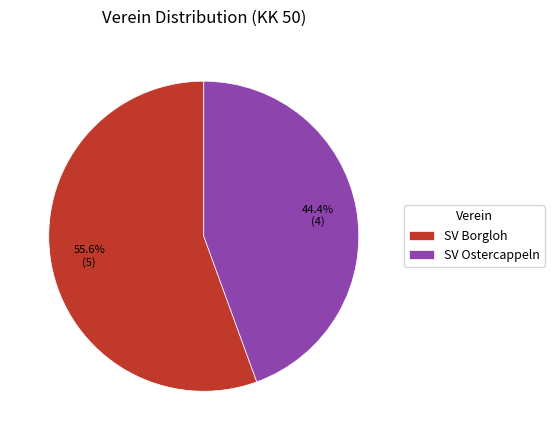

Rank the categories by value from lowest to highest.

SV Ostercappeln, SV Borgloh